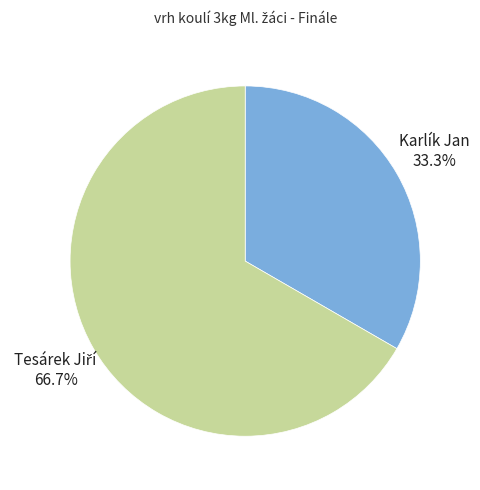

Is there any slice that represents more than half of the pie?

Yes